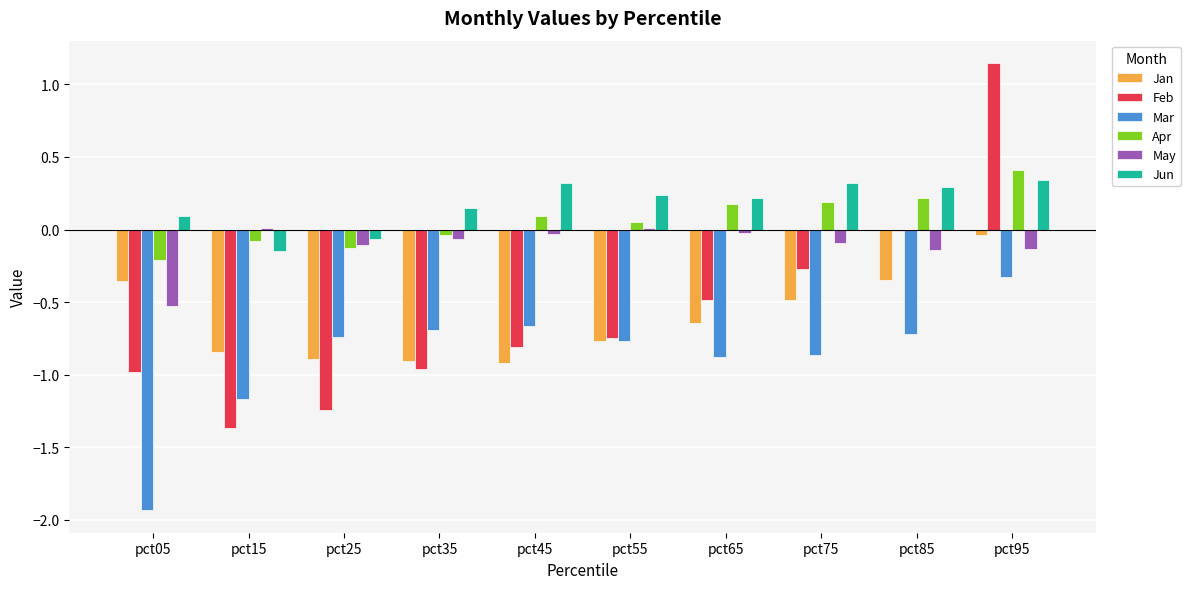

The May series shows -0.0 at pct95. True or false?

False